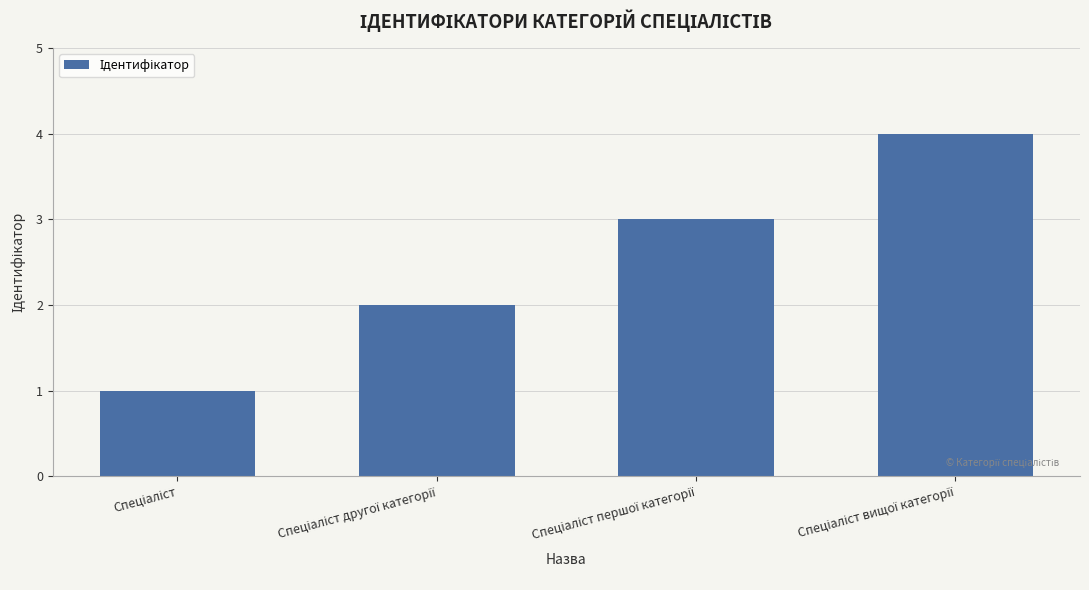

What is the greatest value displayed?

4